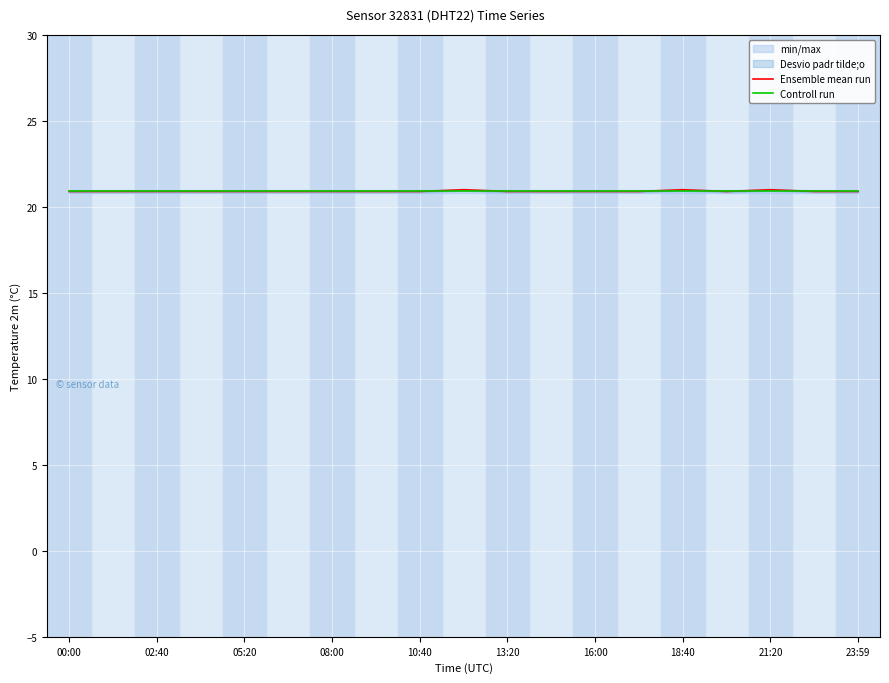

Reading left to right, what are all the values shown in this chart?

Ensemble mean run: 20.9	20.9	20.9	20.9	20.9	20.9	20.9	20.9	20.9	21.0	20.9	20.9	20.9	20.9	21.0	20.9	21.0	20.9	20.9
Controll run: 20.9	20.9	20.9	20.9	20.9	20.9	20.9	20.9	20.9	20.9	20.9	20.9	20.9	20.9	20.9	20.9	20.9	20.9	20.9